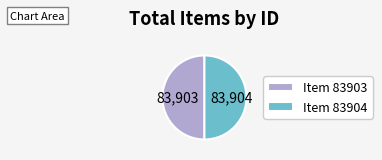

Is it true that Item 83904 is 42% of the pie?

False